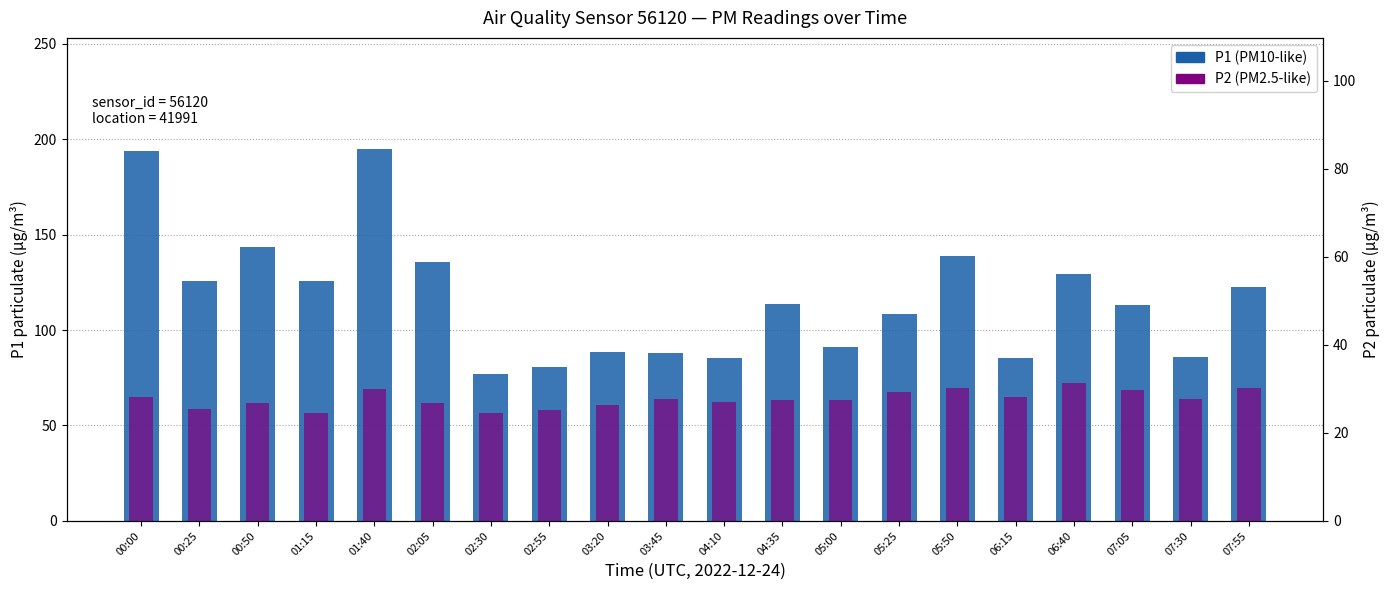

What position from the left is 02:05?

6